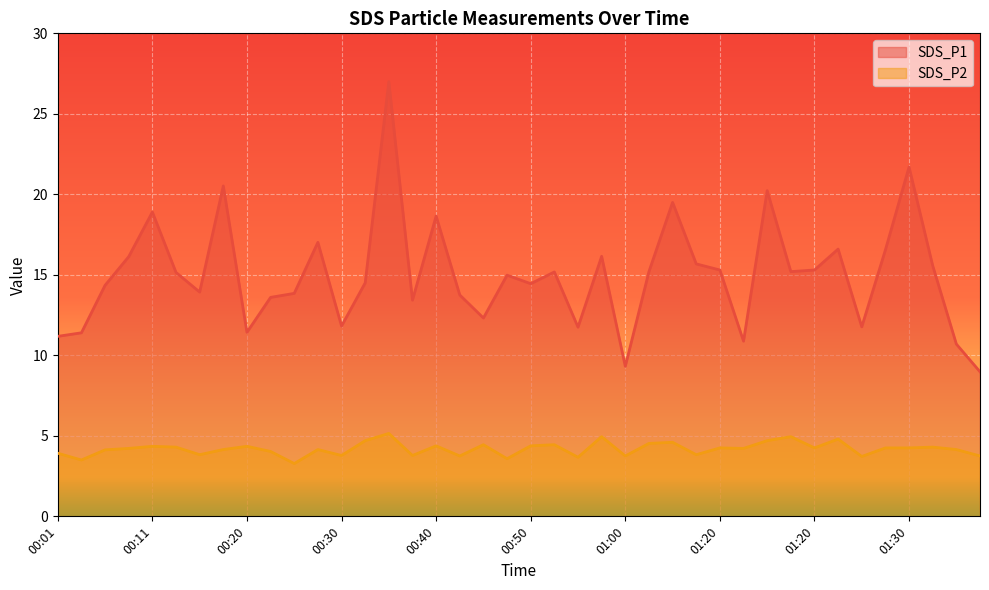

What are all the series names shown in the legend?

SDS_P1, SDS_P2